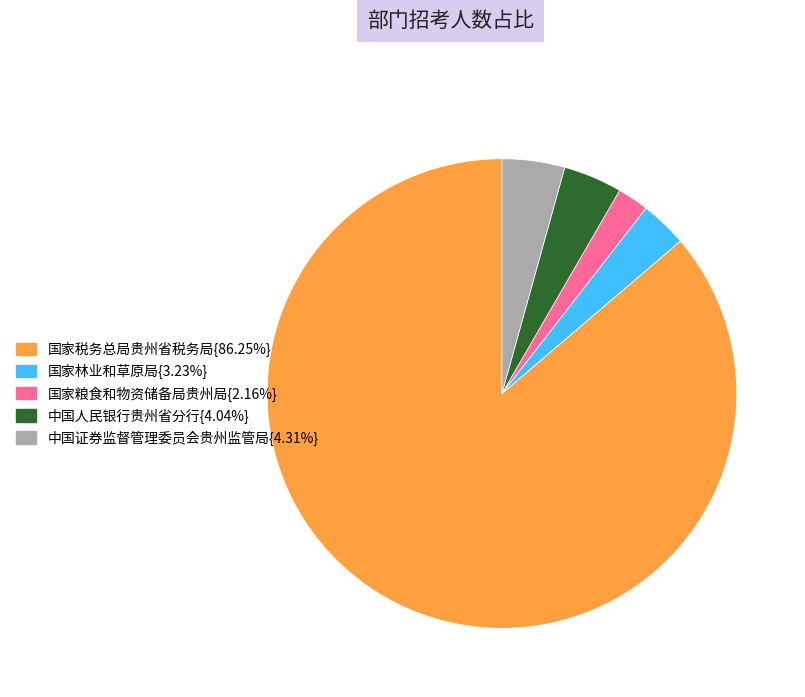

Is there any slice that represents more than half of the pie?

Yes